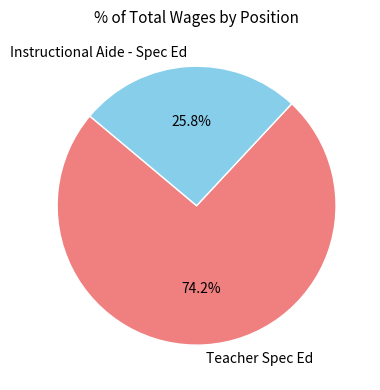

What is the majority slice?

Teacher Spec Ed